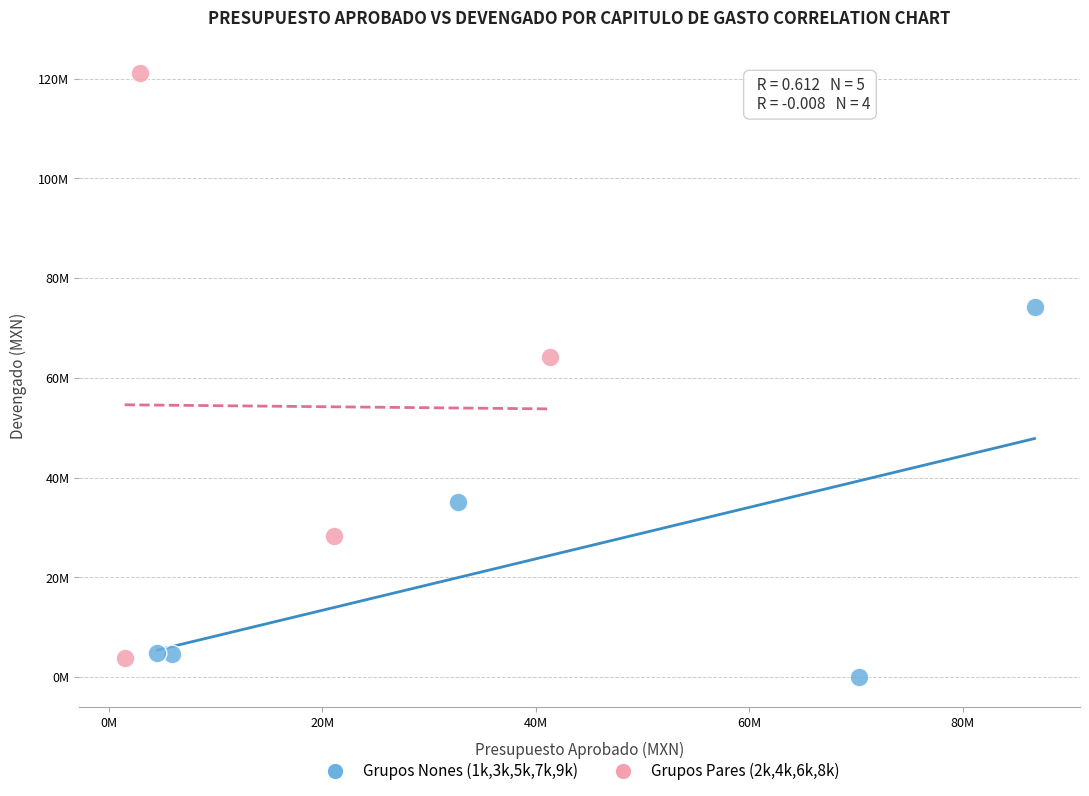

What are all the series names shown in the legend?

Grupos Nones (1k,3k,5k,7k,9k), Grupos Pares (2k,4k,6k,8k)